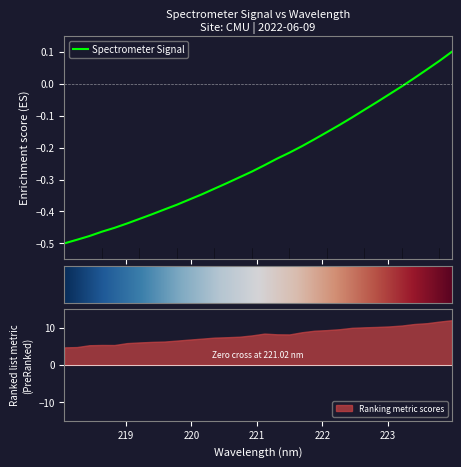

Which label corresponds to the smallest value in the chart?

218.0596